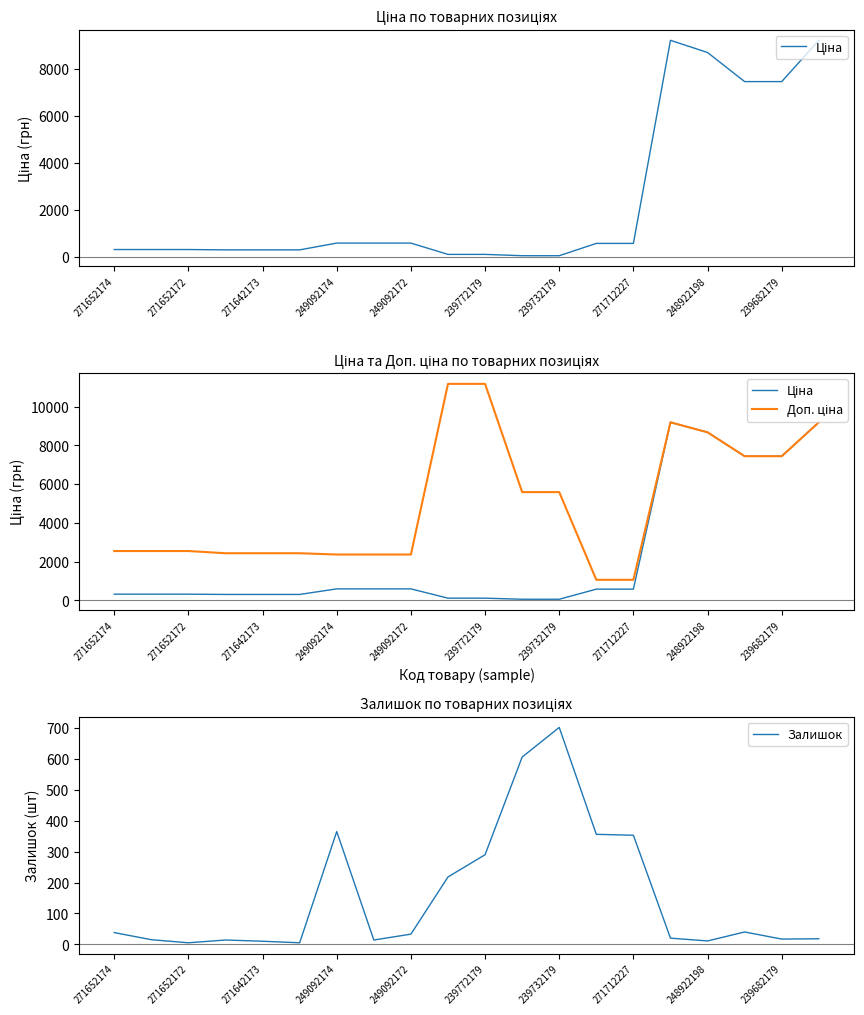

True or false: Ціна and Залишок intersect in this chart.

True